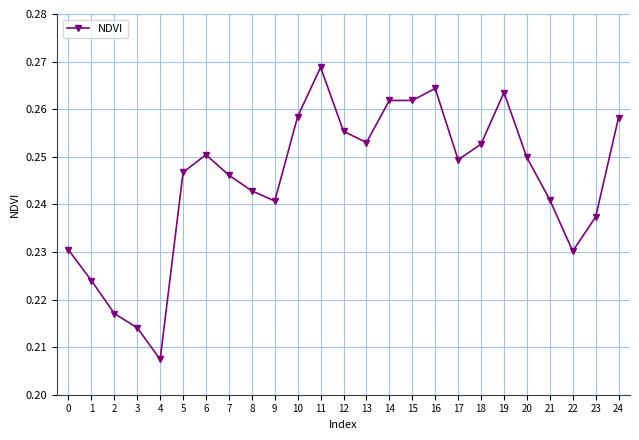

Which category has the highest value across all series?

11